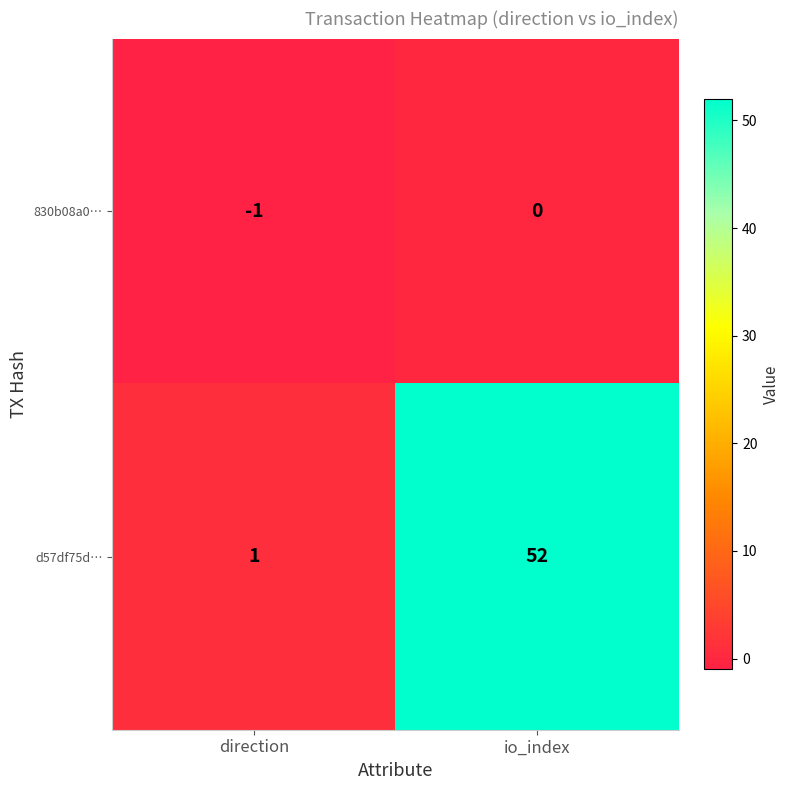

How many series are shown in this chart?

2